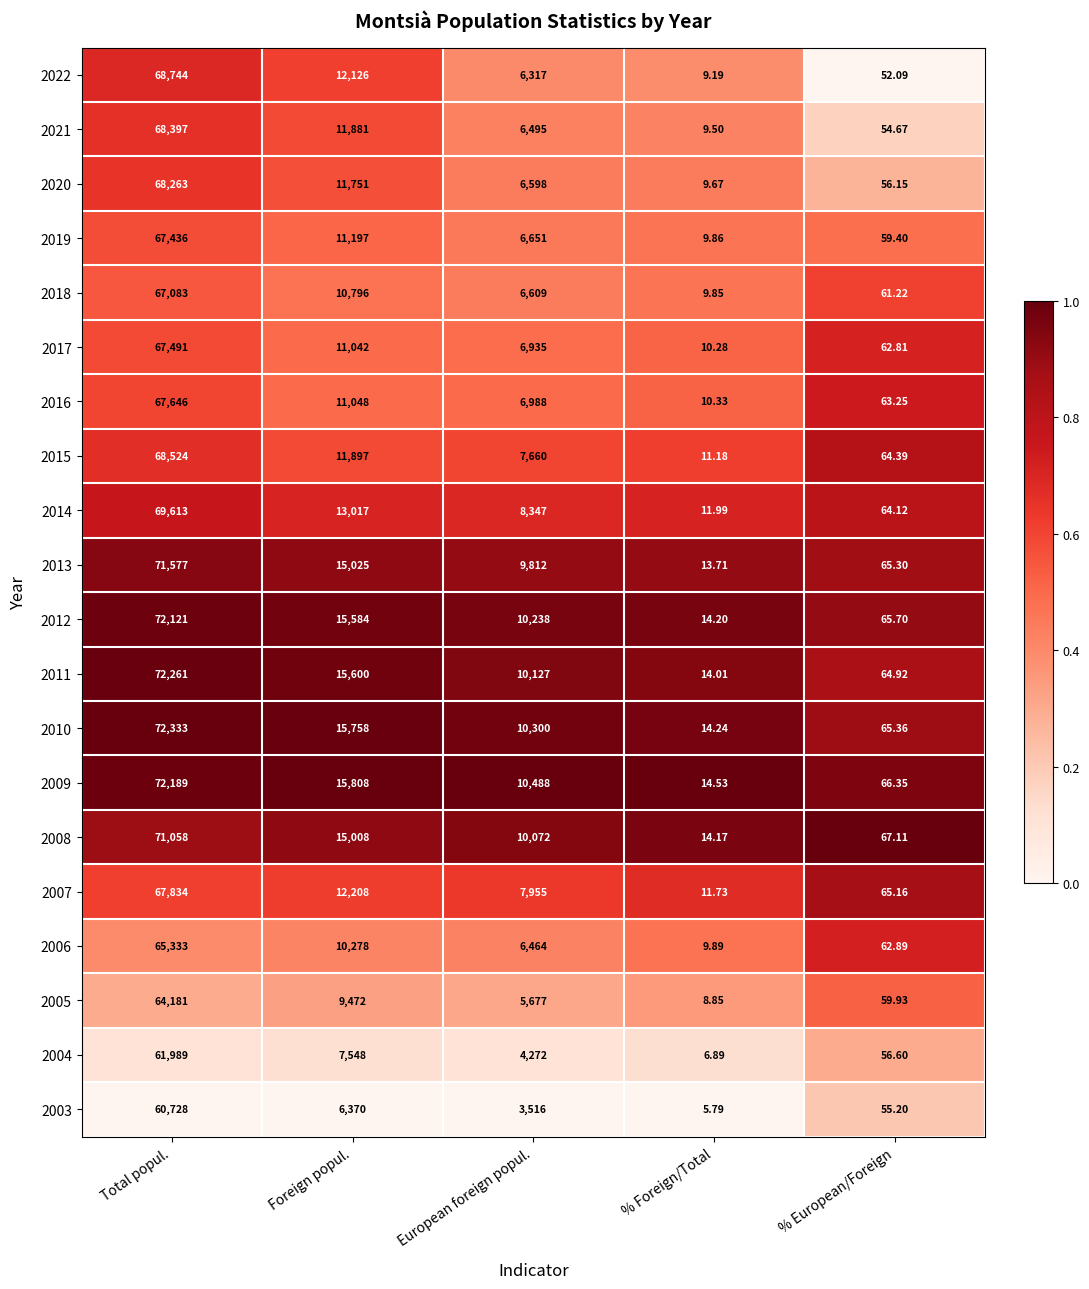

Which category has the highest value in the 2006 series?

Total popul.